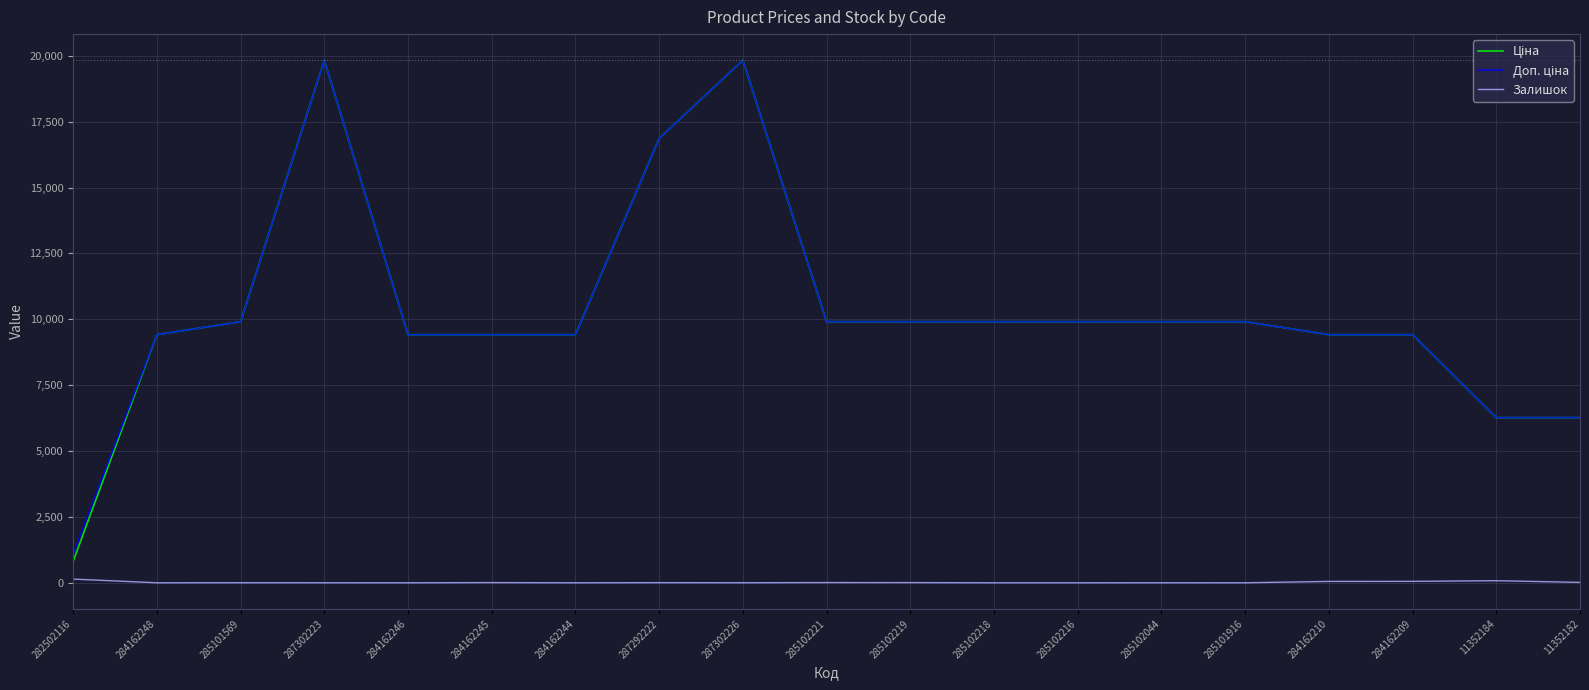

Count the number of categories in the chart.

19